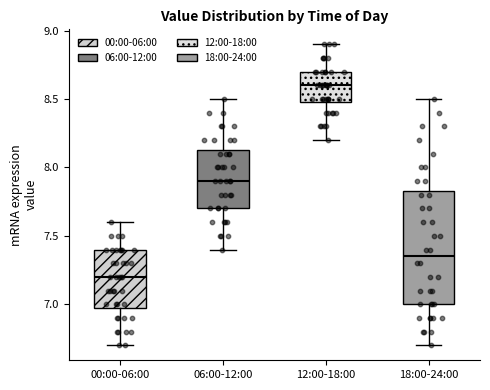

Which box has the highest median line?

12:00-18:00